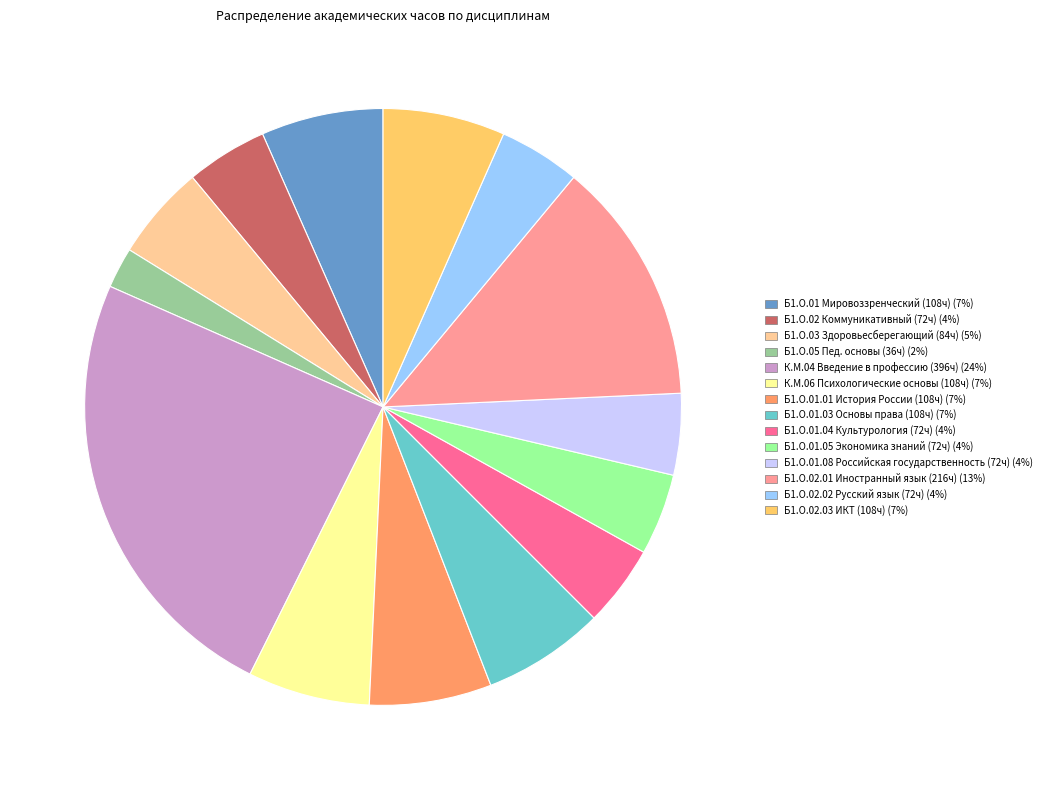

Does any single category account for the majority?

No